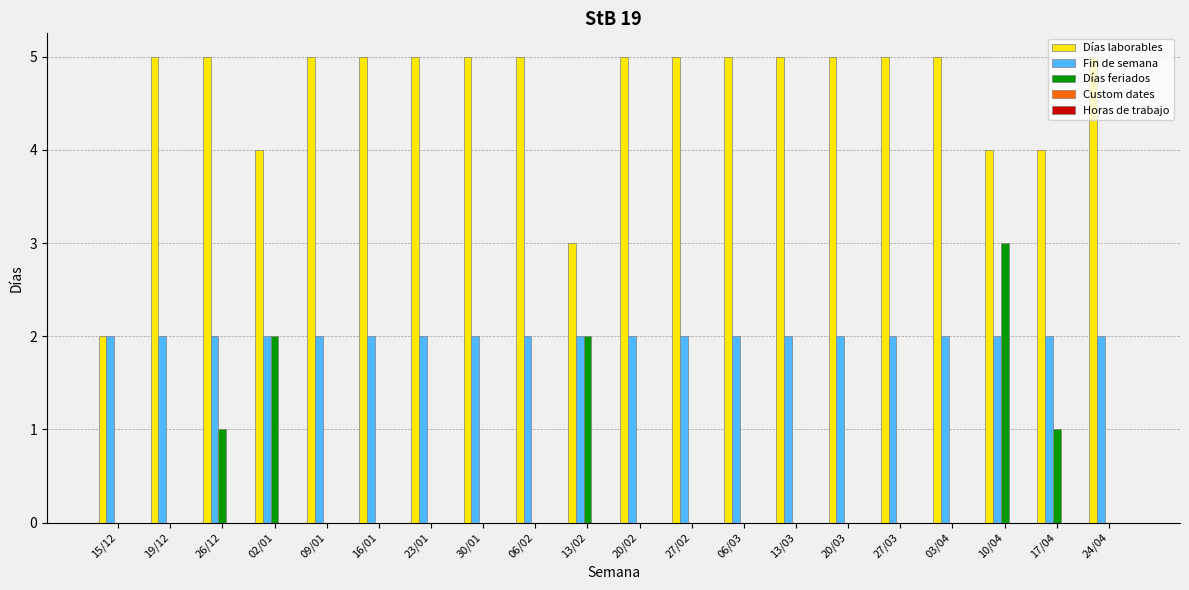

Is it true that Fin de semana equals 2 at 16/01?

True